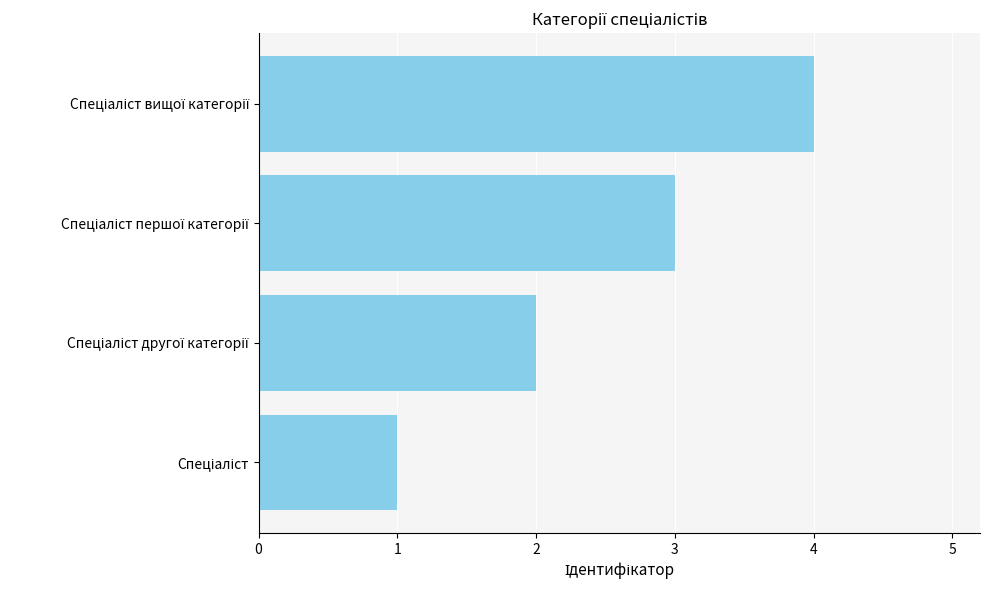

What is the difference between the maximum and minimum values?

3